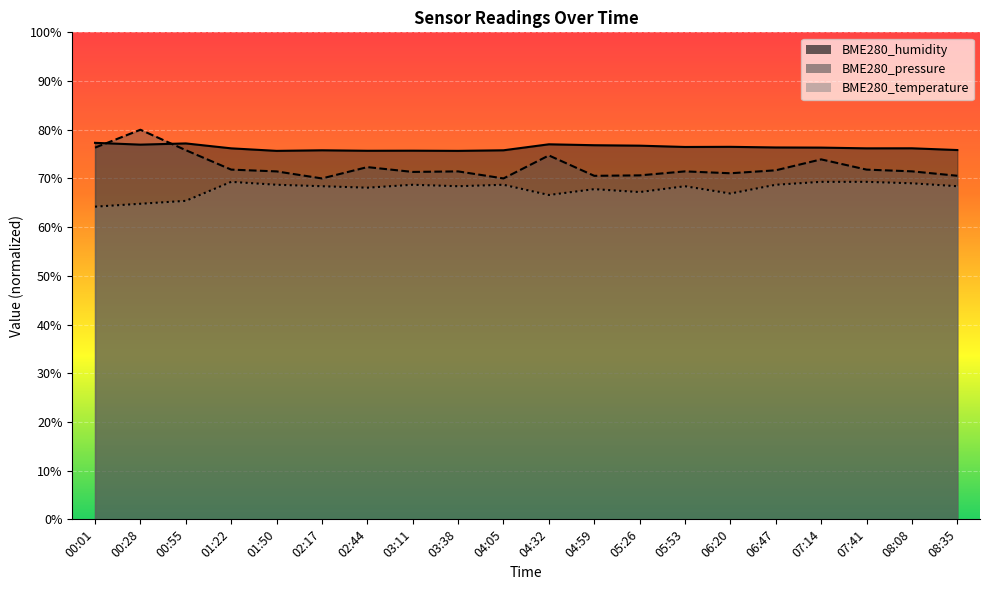

What is the label of the 3rd point from the left?

00:55